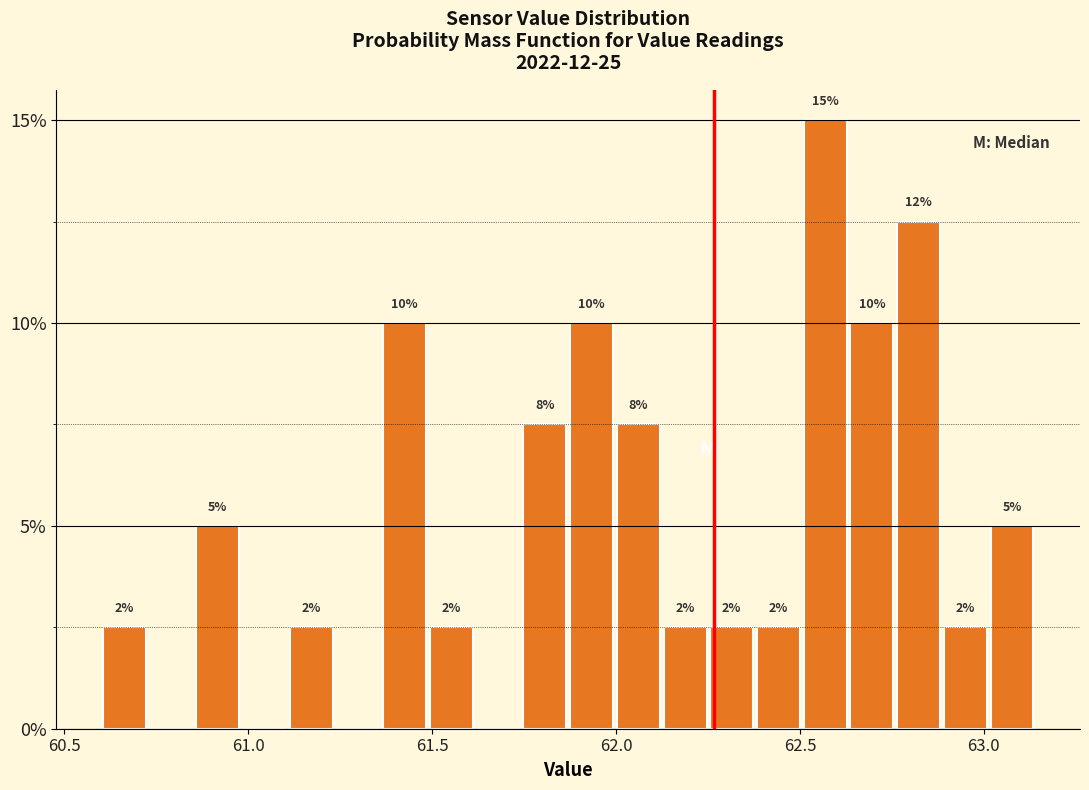

Around what value on the x-axis is the tallest bar? Give the approximate position of its centre, as read against the axis.

62.55